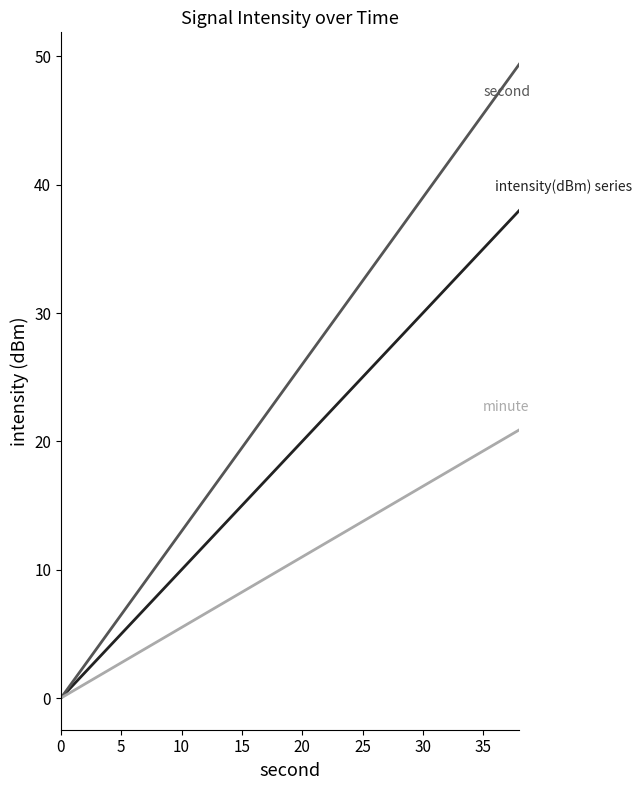

What is the greatest value displayed?

49.4